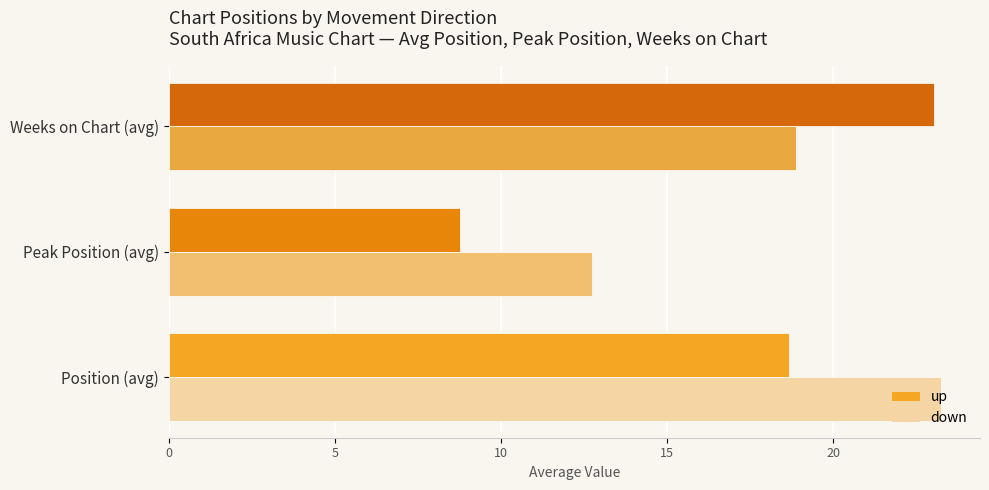

At how many categories does at least one series exceed 15?

2